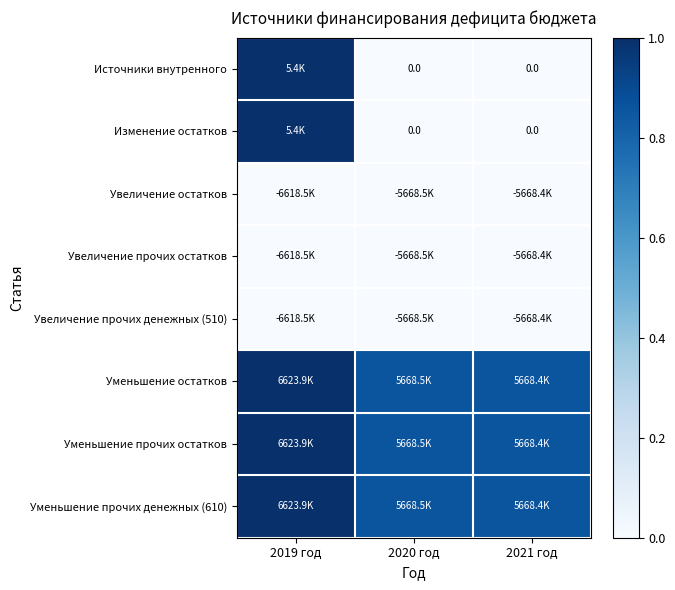

At which label is Увеличение остатков closest to 0?

2021 год